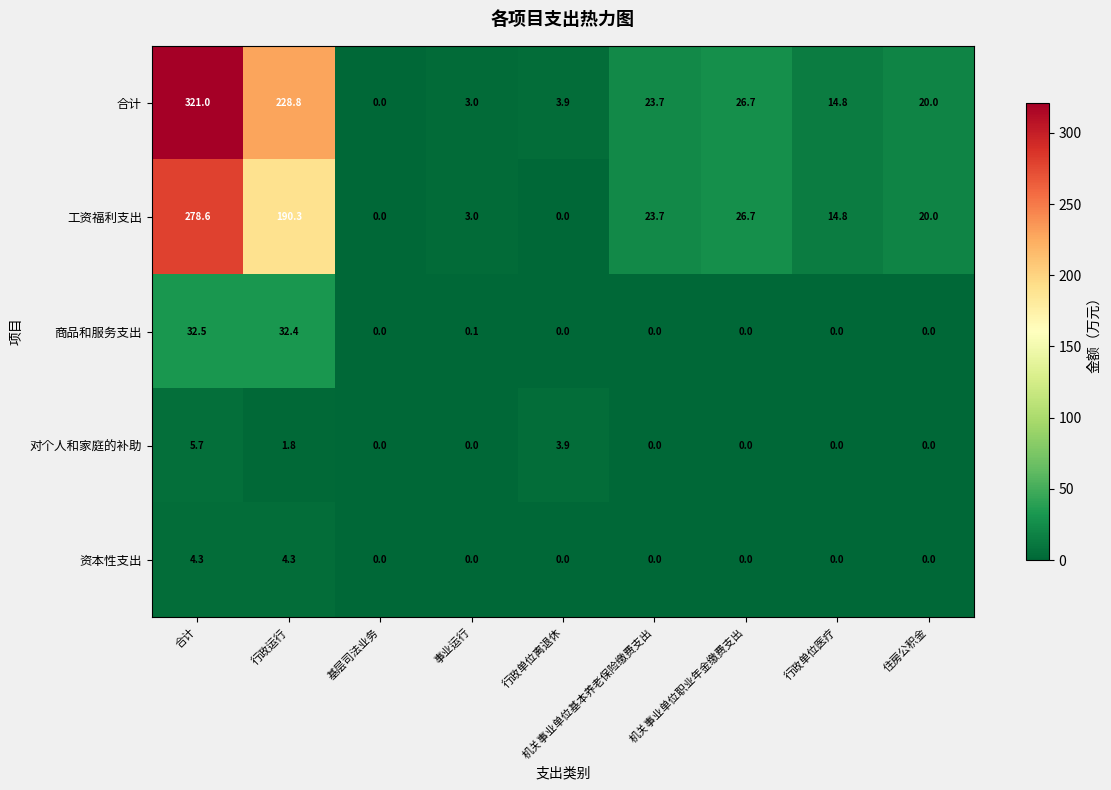

The value of 合计 at 事业运行 is 4.4. True or false?

False